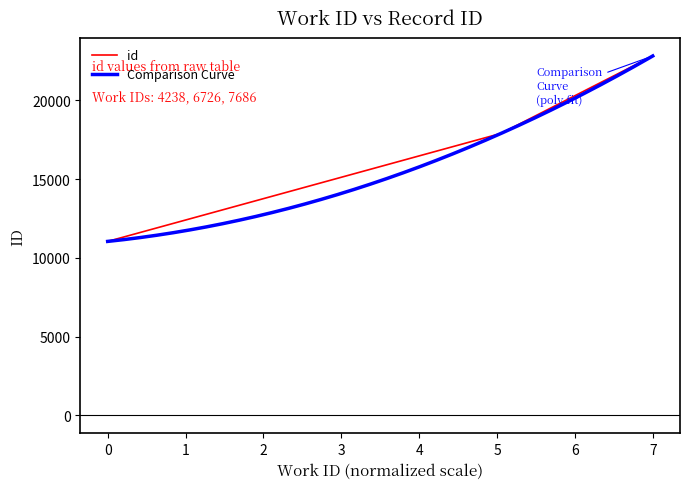

What is the lowest value of the id series?

11042